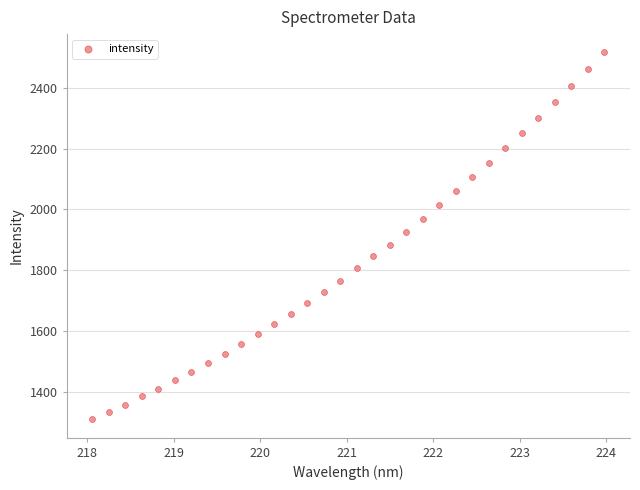

What Y value in the scatter plot is closest to 1912?

1925.8